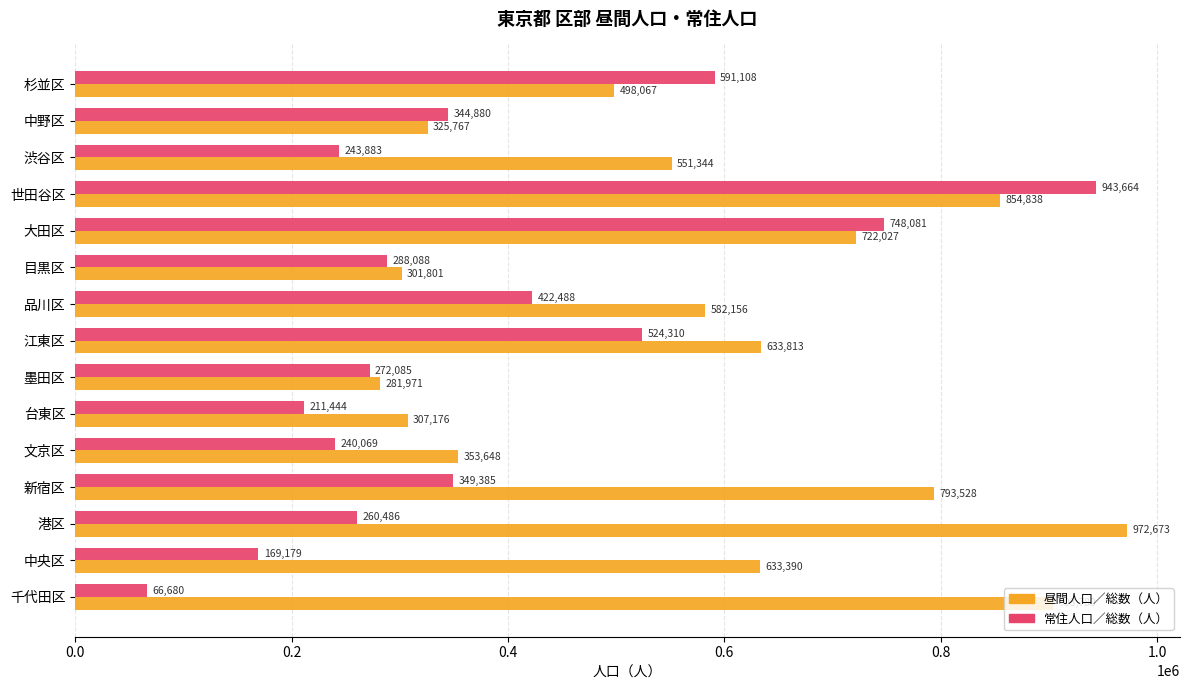

True or false: 常住人口／総数（人） has a value of 489813 at 目黒区.

False